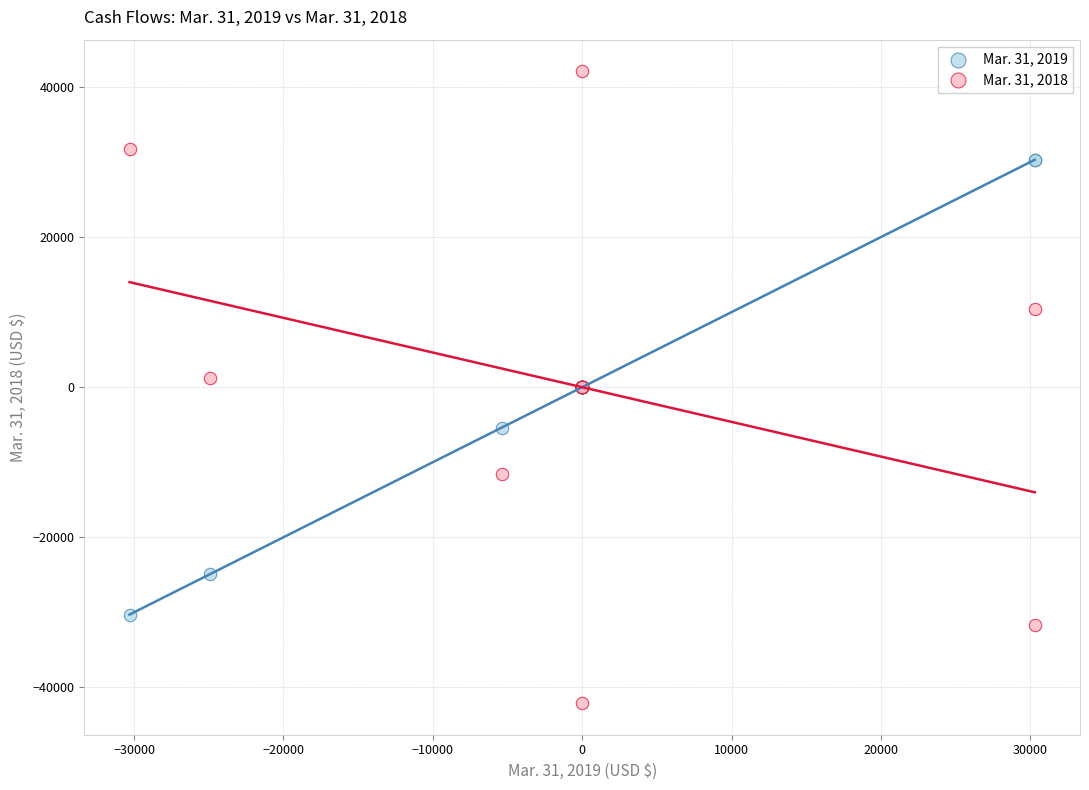

Which series reaches the minimum Y coordinate?

Mar. 31, 2018